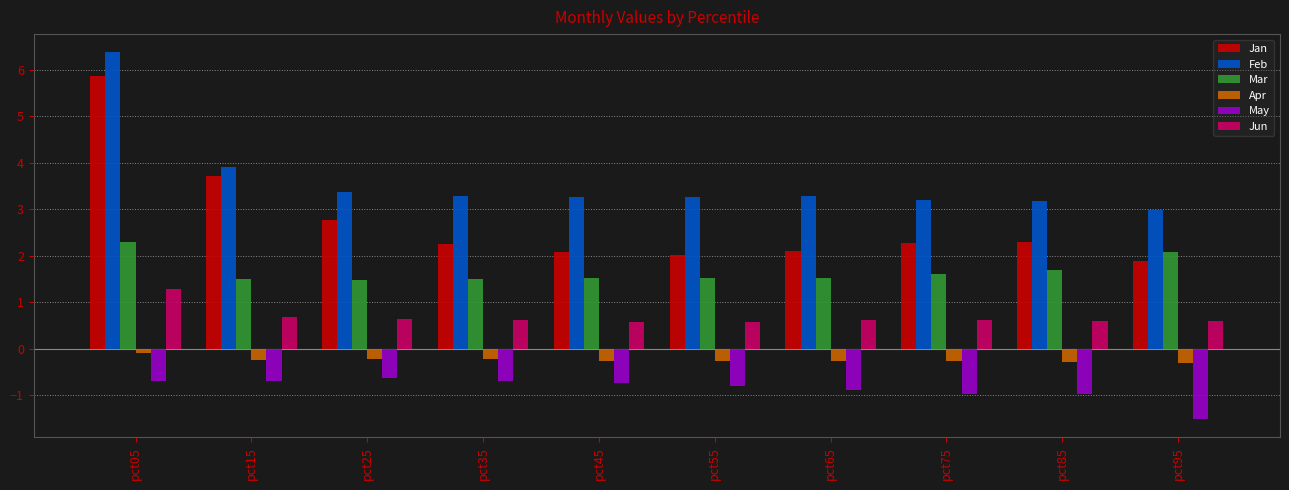

Which label corresponds to the largest value in the chart?

pct05